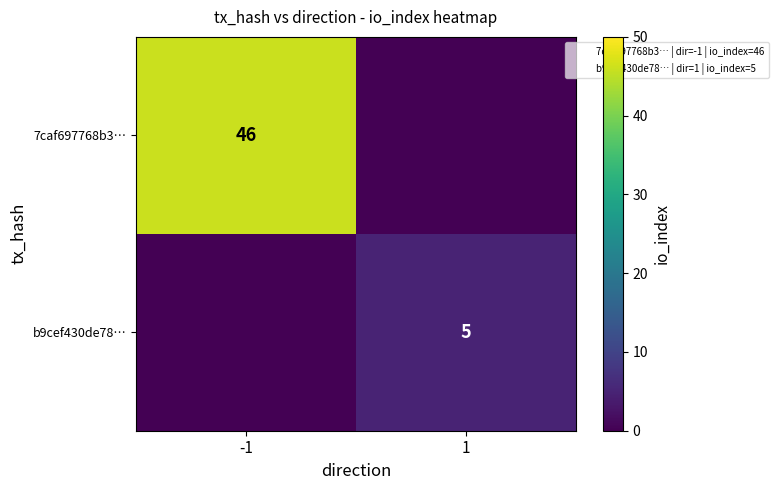

The value of b9cef430de78… at 1 is 1. True or false?

False